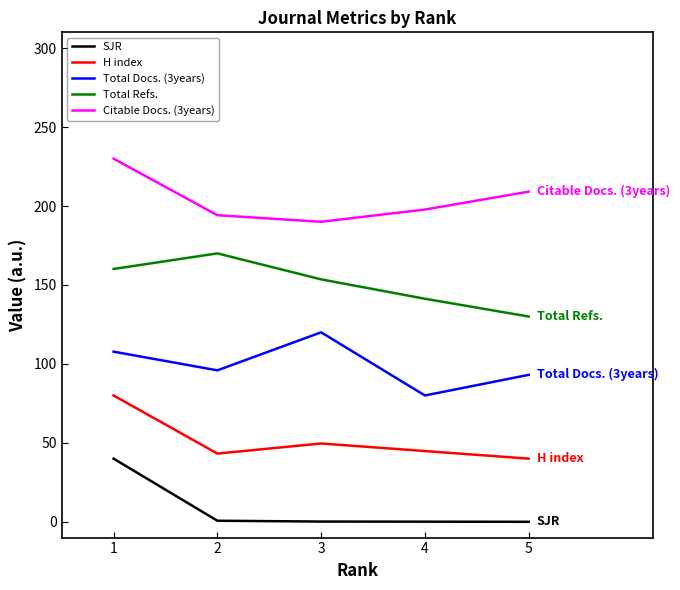

True or false: H index and Citable Docs. (3years) cross at least once.

False